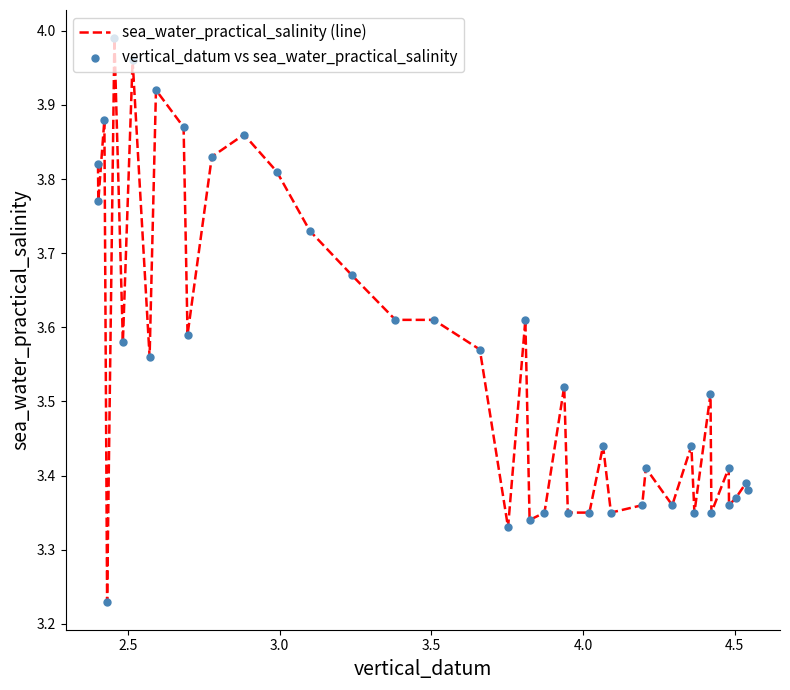

What is the difference between the maximum and minimum values?

0.8